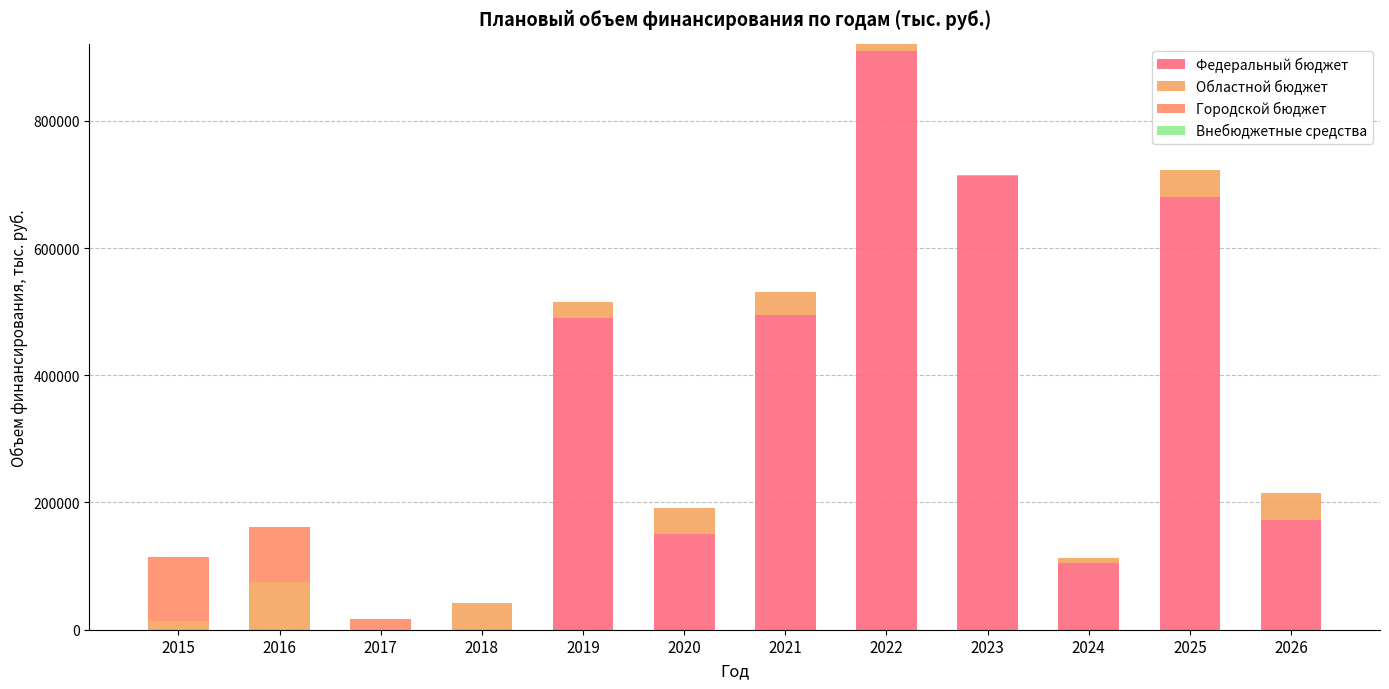

Are the bars grouped side by side (vs. stacked)?

No